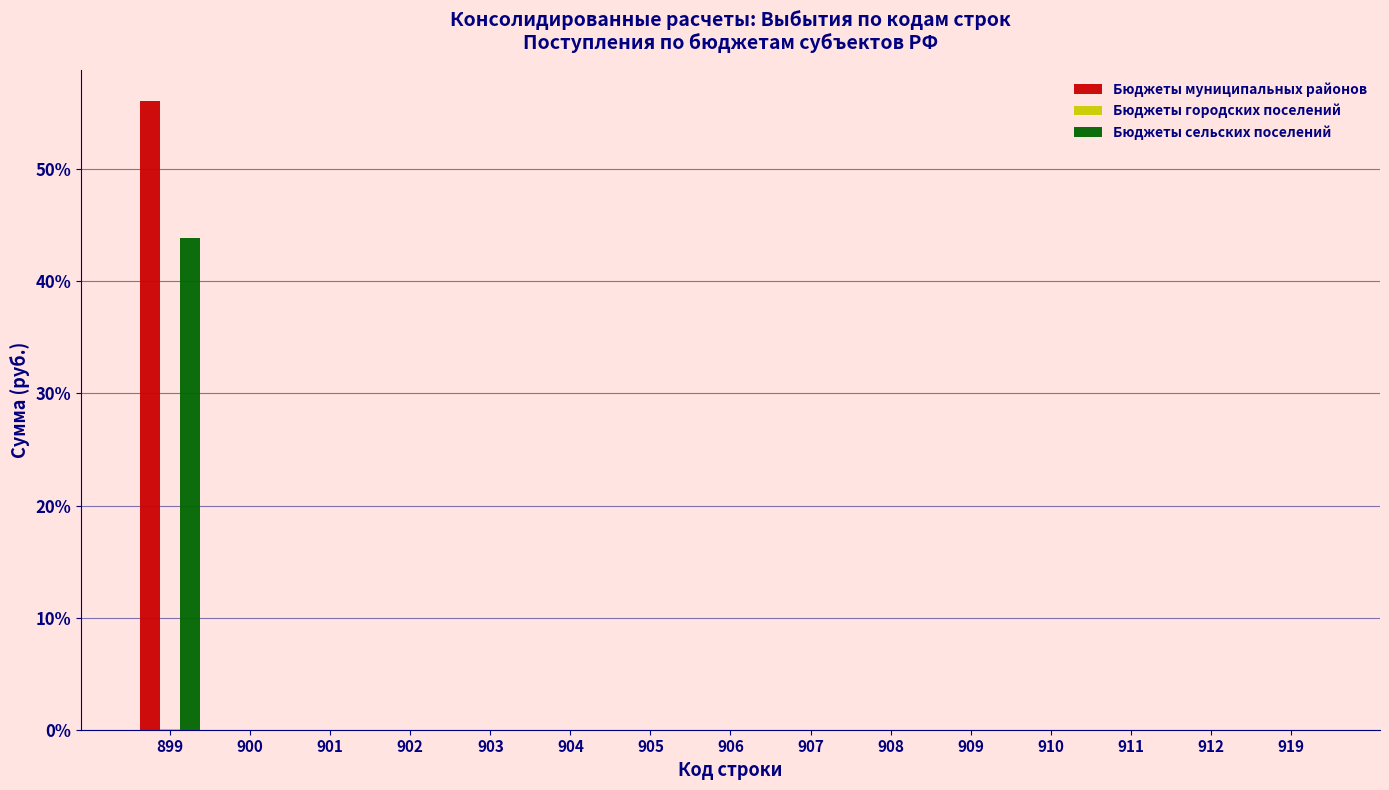

At which category is the sum across all series the highest?

899